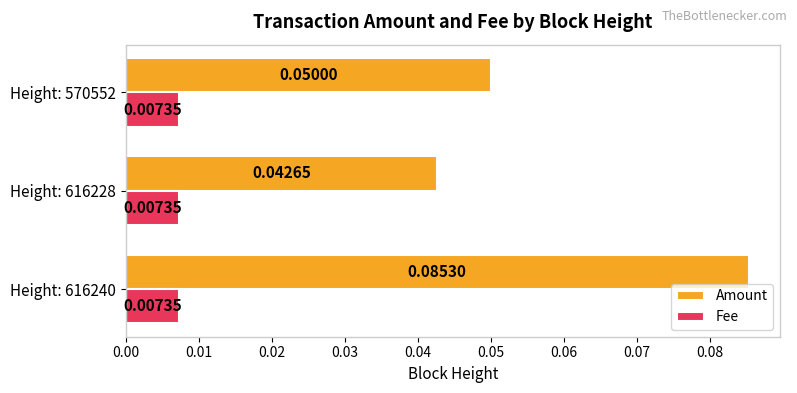

What is the sum of all Amount values?

0.2